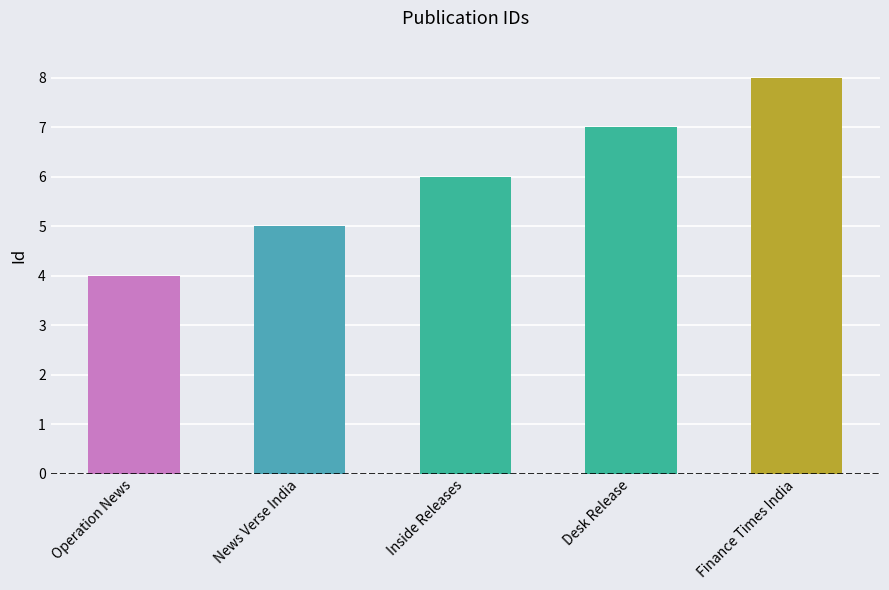

What is the label of the 3rd bar from the right?

Inside Releases